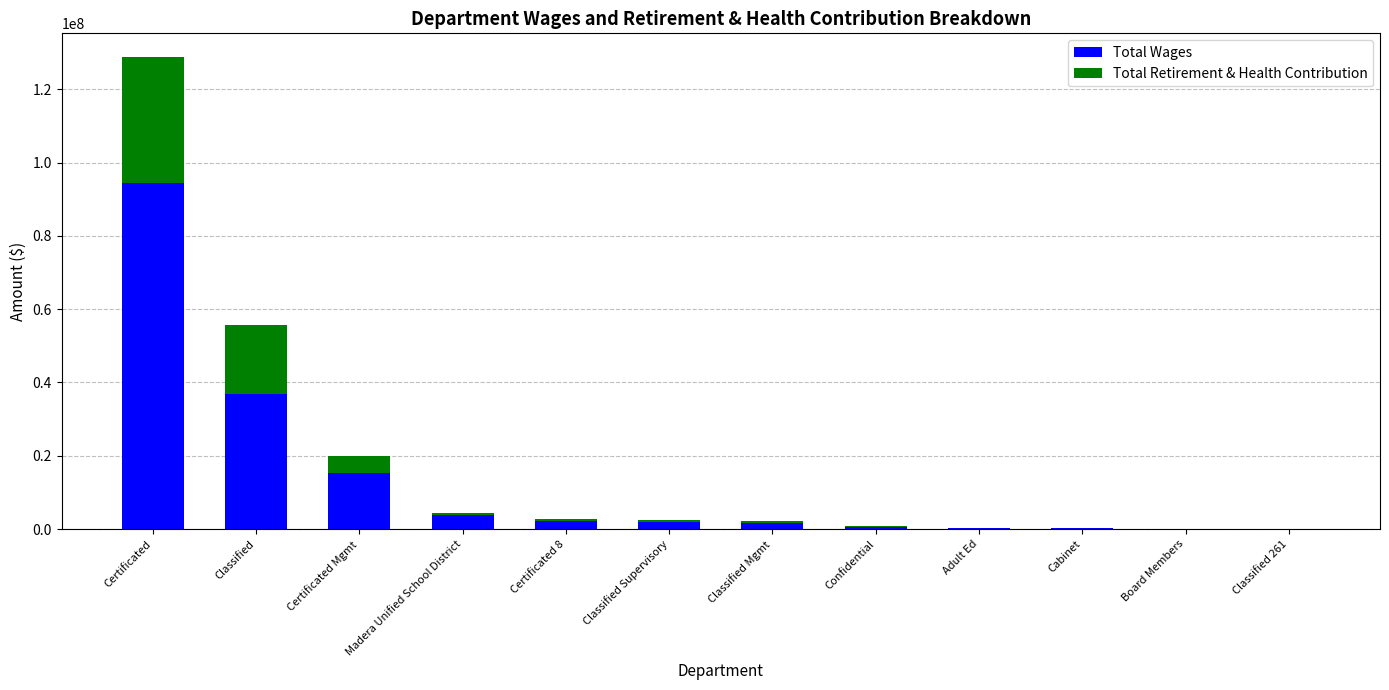

Is it true that Total Wages equals 36763134 at Classified?

True